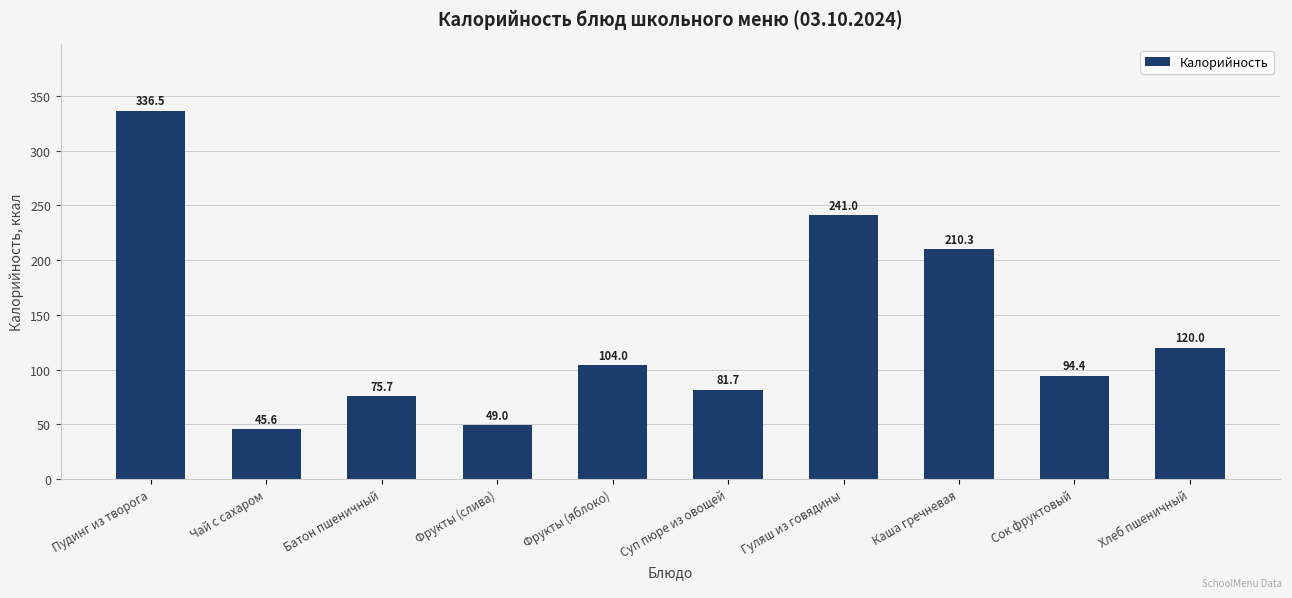

Rank the categories by value from lowest to highest.

Чай с сахаром, Фрукты (слива), Батон пшеничный, Суп пюре из овощей, Сок фруктовый, Фрукты (яблоко), Хлеб пшеничный, Каша гречневая, Гуляш из говядины, Пудинг из творога